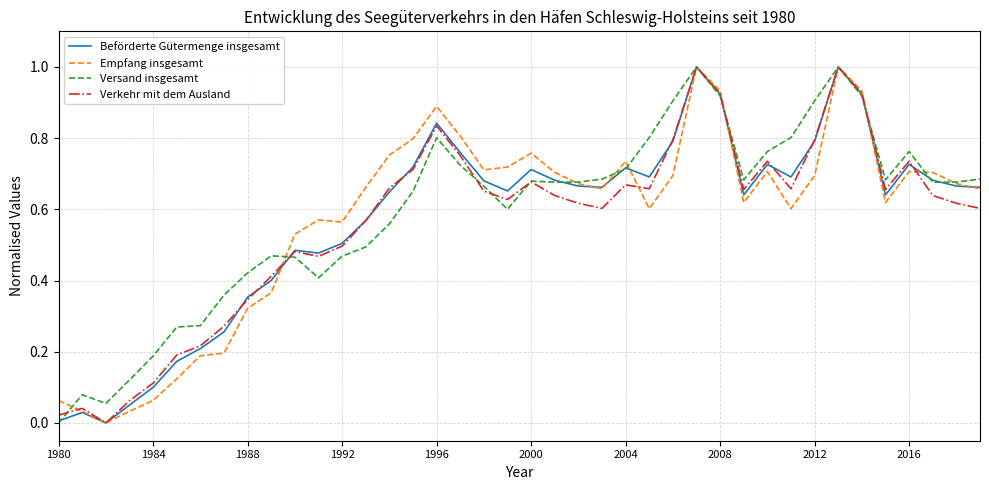

What is the maximum value for Empfang insgesamt?

1.0